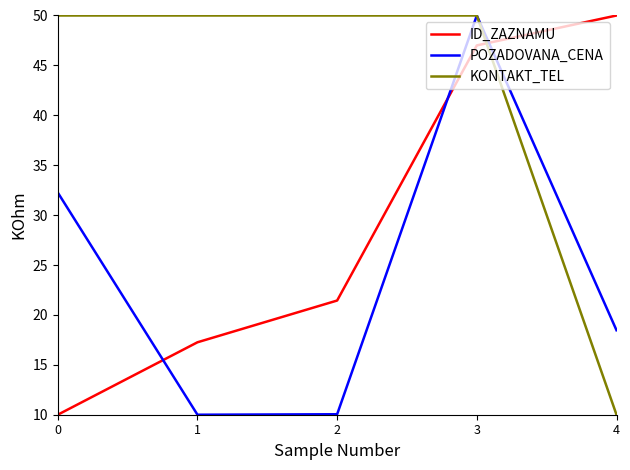

Reading left to right, what are all the values shown in this chart?

ID_ZAZNAMU: 0=10.0	1=17.3	2=21.4	3=47.0	4=50.0
POZADOVANA_CENA: 0=32.3	1=10.0	2=10.0	3=50.0	4=18.5
KONTAKT_TEL: 0=50.0	1=50.0	2=50.0	3=50.0	4=10.0